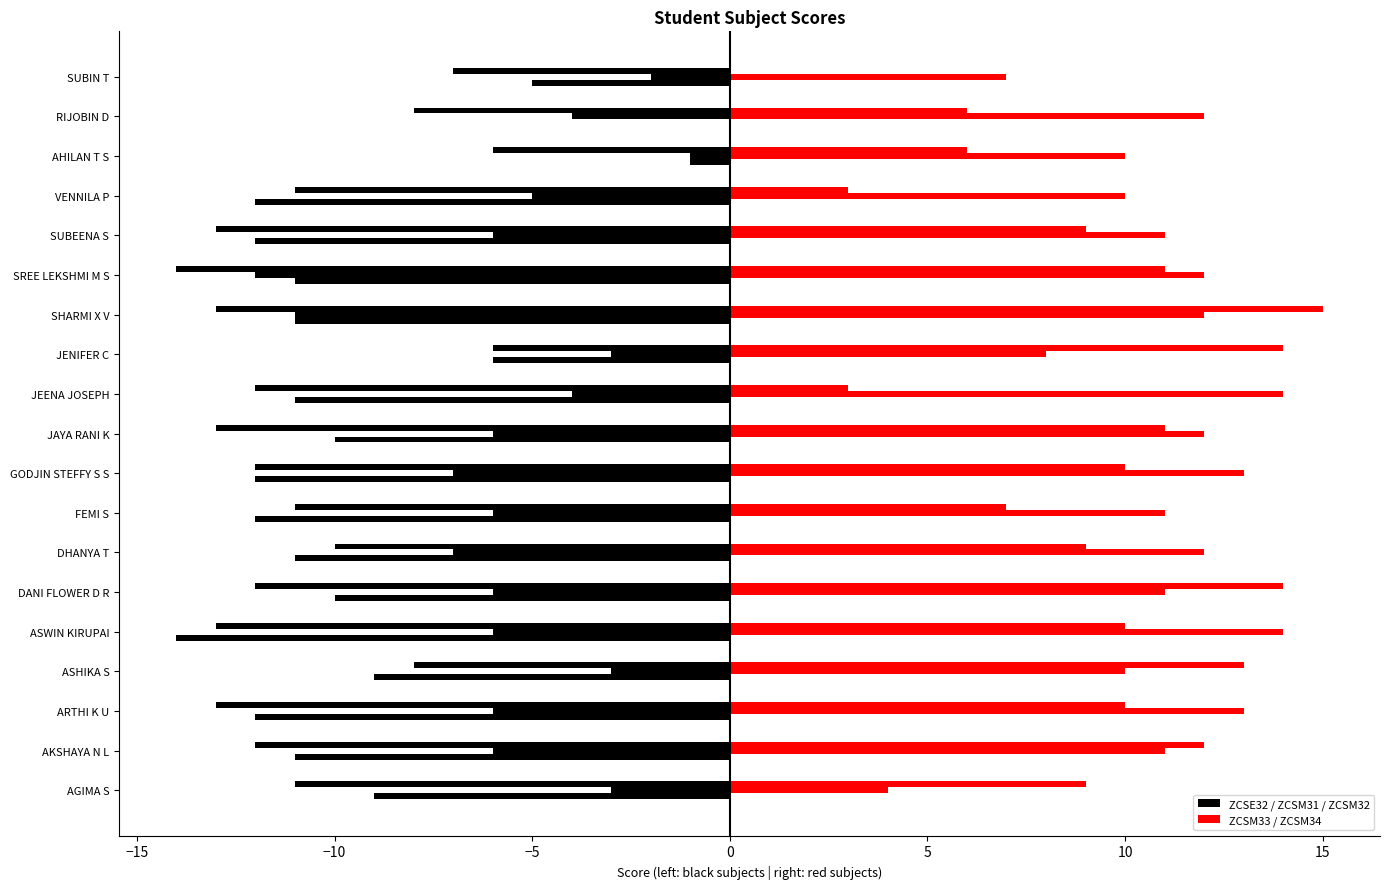

At JAYA RANI K, list the series in order from smallest to largest.

ZCSE32, ZCSM33